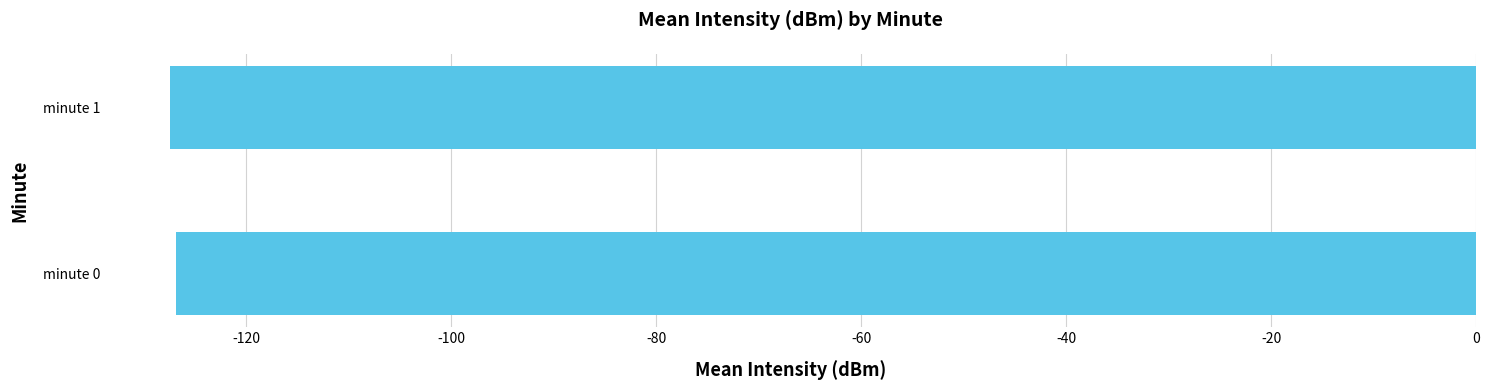

Is it true that the value at minute 1 is -127.4?

True